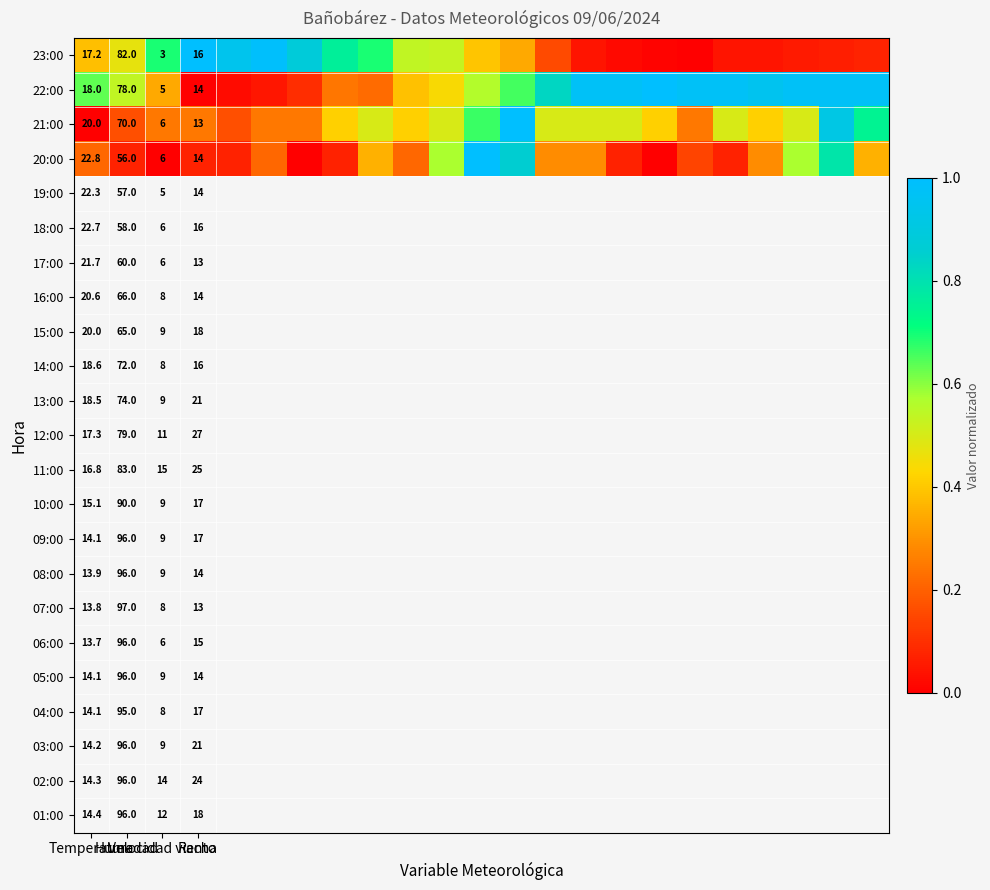

What is the maximum value shown in the chart?

1.0